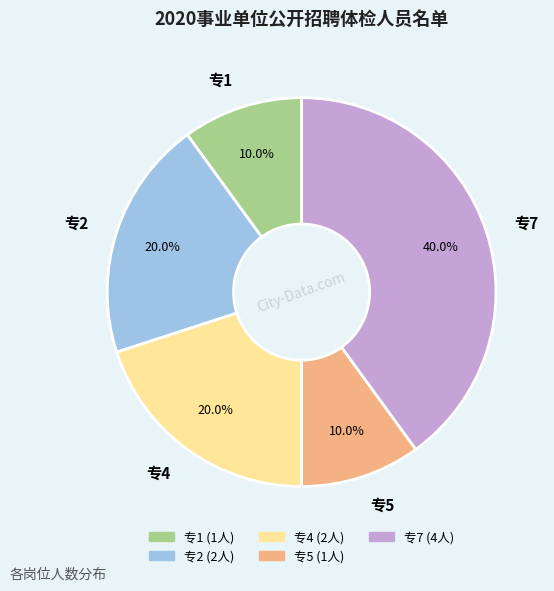

Which slice is the largest?

专7